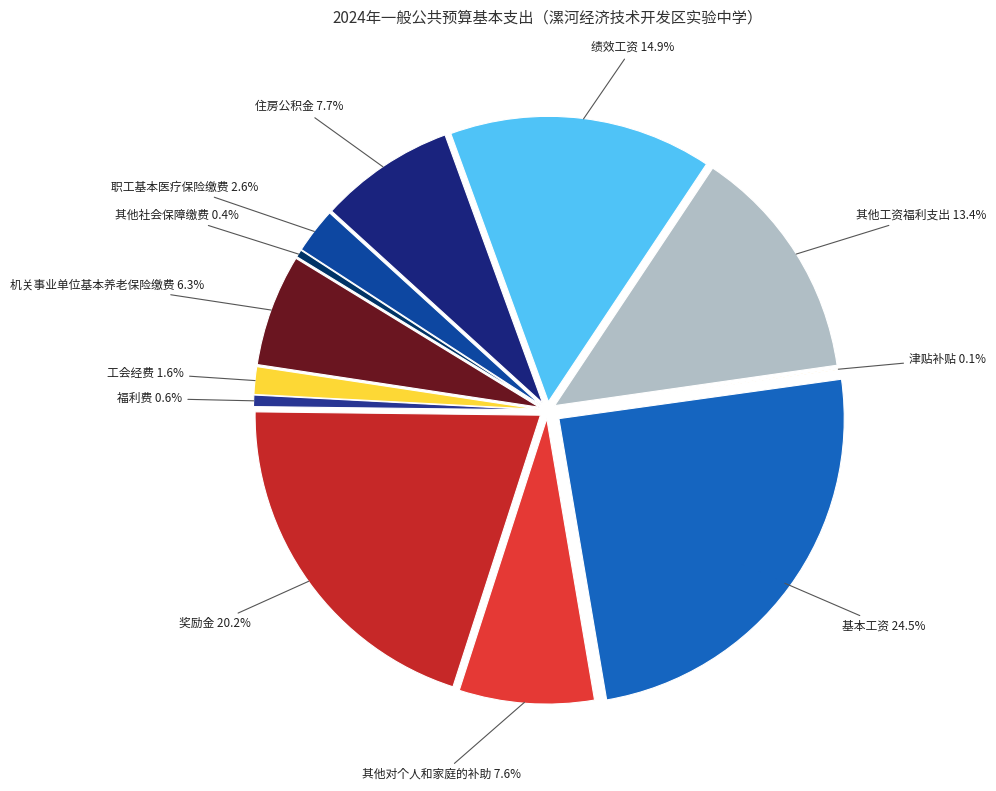

What percentage is the 福利费 slice, to the nearest percent?

1%